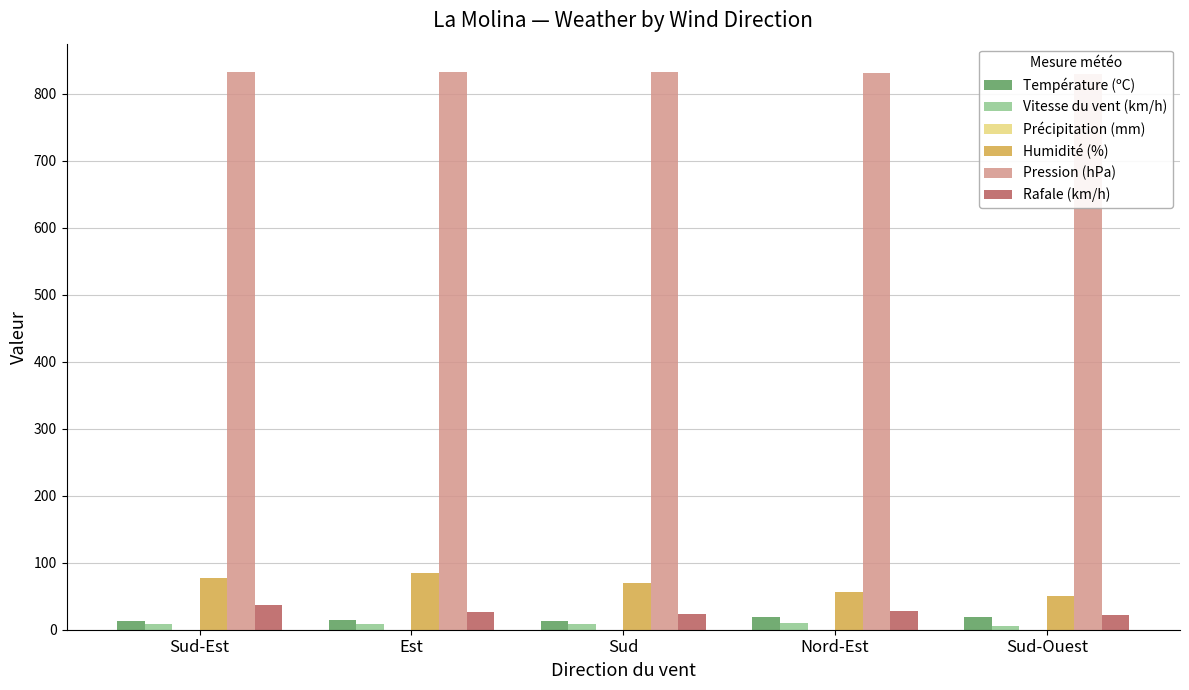

Reading left to right, extract all data points from this chart.

Température (ºC): 13.0	14.3	13.4	18.8	19.0
Vitesse du vent (km/h): 9.0	8.0	9.0	10.0	6.0
Précipitation (mm): 0.0	0.0	0.0	0.0	0.0
Humidité (%): 77.0	85.0	70.0	57.0	50.0
Pression (hPa): 832.5	832.2	832.9	830.9	830.0
Rafale (km/h): 37.0	27.0	23.0	28.0	22.0